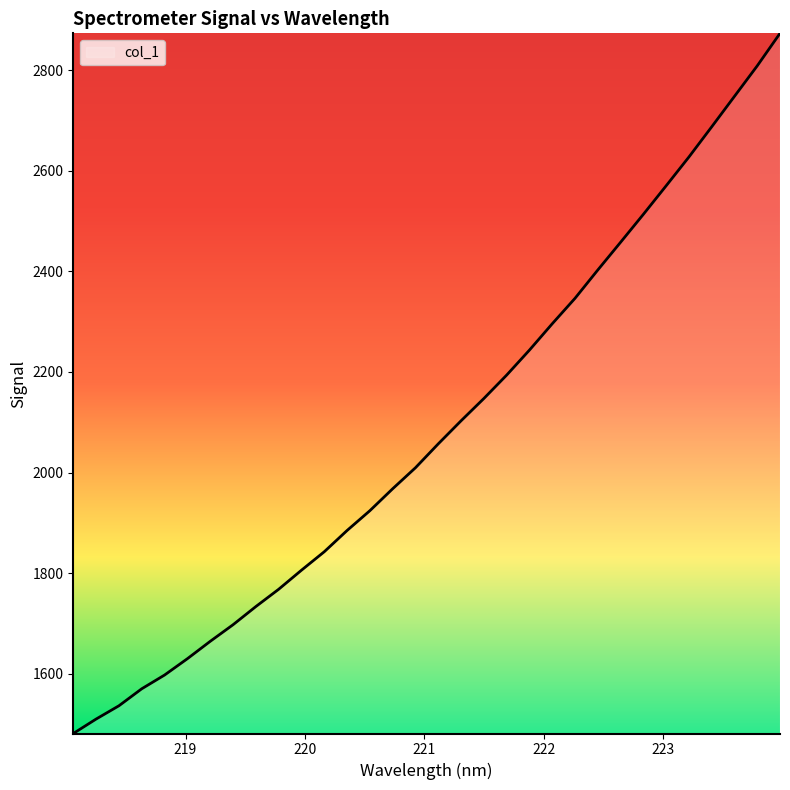

True or false: there are more than 0 points higher than both neighbors.

False